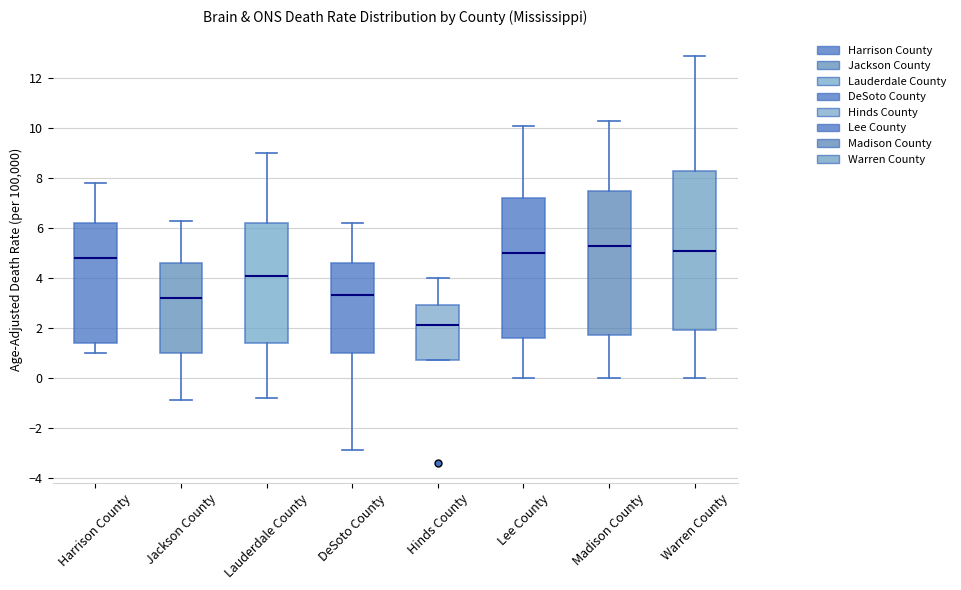

Reading left to right, transcribe this box plot: for each box, give where its median line is, the range the box spans, and where its two whiskers end, as read against the y-axis. The values are not printed on the chart, so give them approximately, as read against the axis.

Harrison County: median 4.8, box 1.4 to 6.2, whiskers 1.0 to 7.8
Jackson County: median 3.2, box 1.0 to 4.6, whiskers -0.8 to 6.4
Lauderdale County: median 4.2, box 1.4 to 6.2, whiskers -0.8 to 9.0
DeSoto County: median 3.4, box 1.0 to 4.6, whiskers -2.8 to 6.2
Hinds County: median 2.2, box 0.8 to 3.0, whiskers 0.8 to 4.0
Lee County: median 5.0, box 1.6 to 7.2, whiskers 0.0 to 10.2
Madison County: median 5.4, box 1.8 to 7.6, whiskers 0.0 to 10.4
Warren County: median 5.2, box 2.0 to 8.4, whiskers 0.0 to 13.0